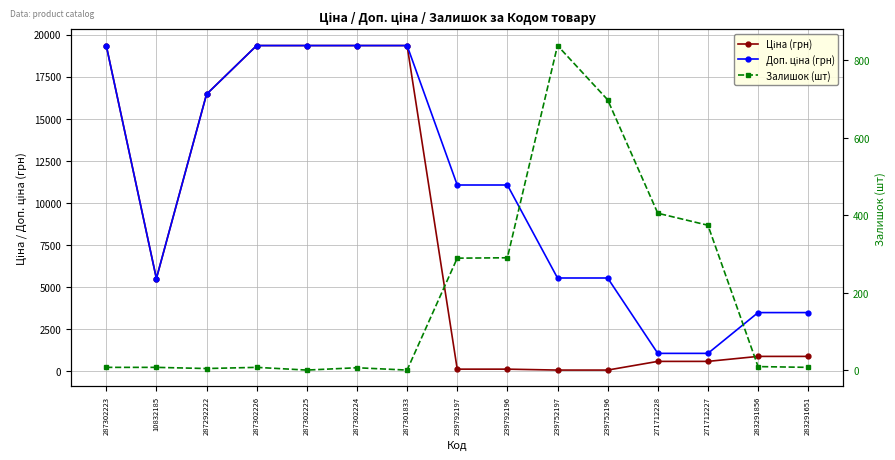

List the series in order of their overall mean, lowest first.

Залишок (шт), Ціна (грн), Доп. ціна (грн)